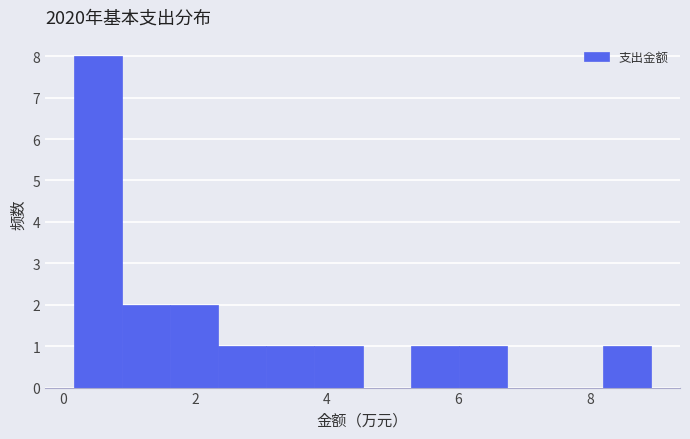

Read against the x-axis, roughly where is the centre of the tallest bar?

0.6